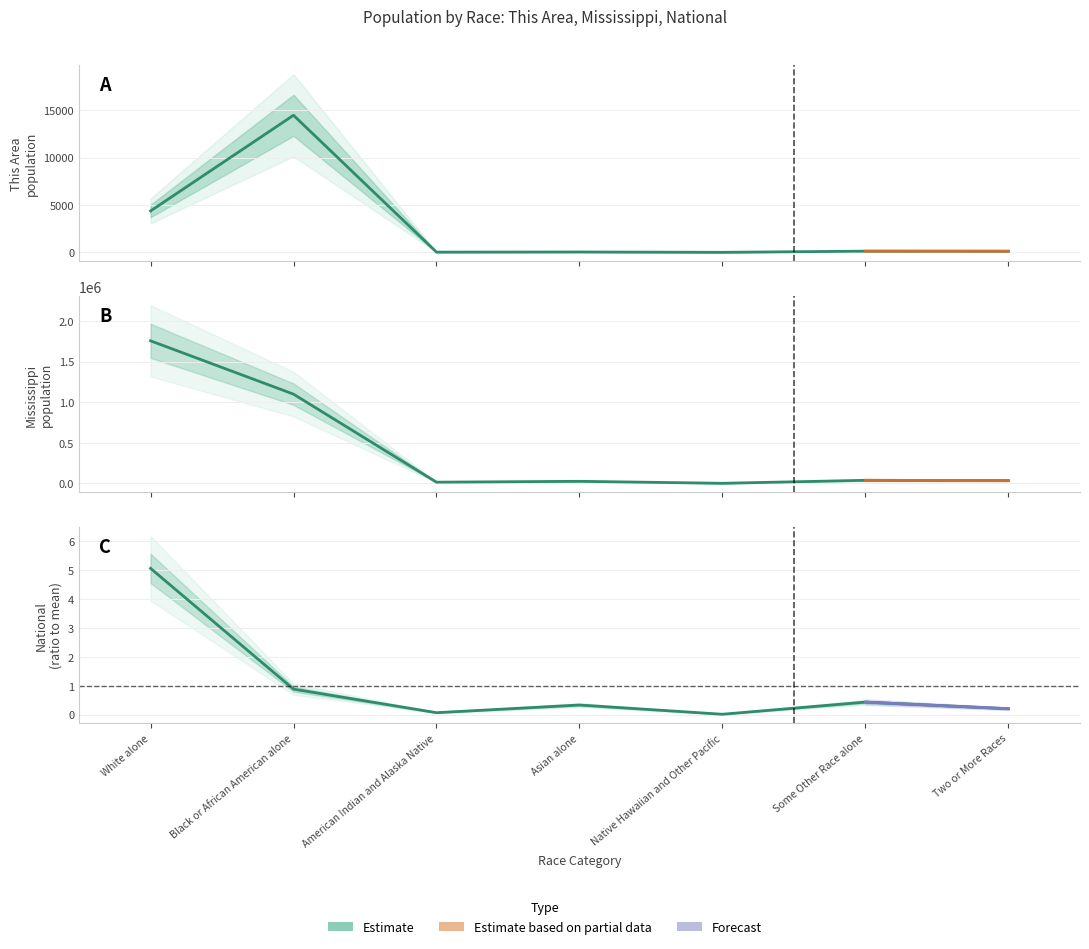

Reading left to right, transcribe all the data shown in this chart.

This Area: 4369.0	14480.0	21.0	35.0	0.0	122.0	115.0
Mississippi: 1754684.0	1098385.0	15030.0	25742.0	1187.0	38162.0	34107.0
National (normalized): 5.1	0.9	0.1	0.3	0.0	0.4	0.2